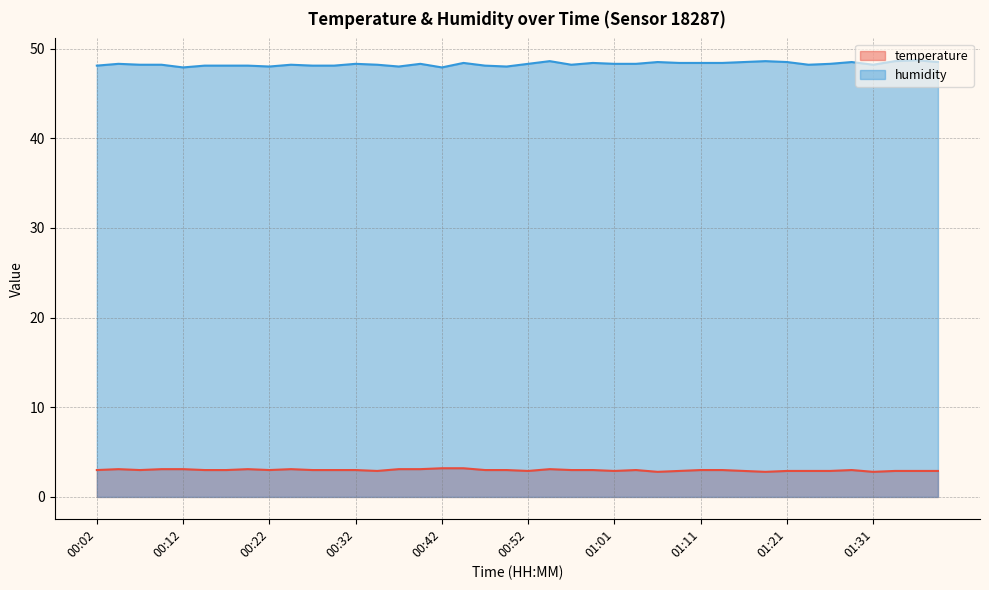

Does the chart have visible grid lines?

Yes